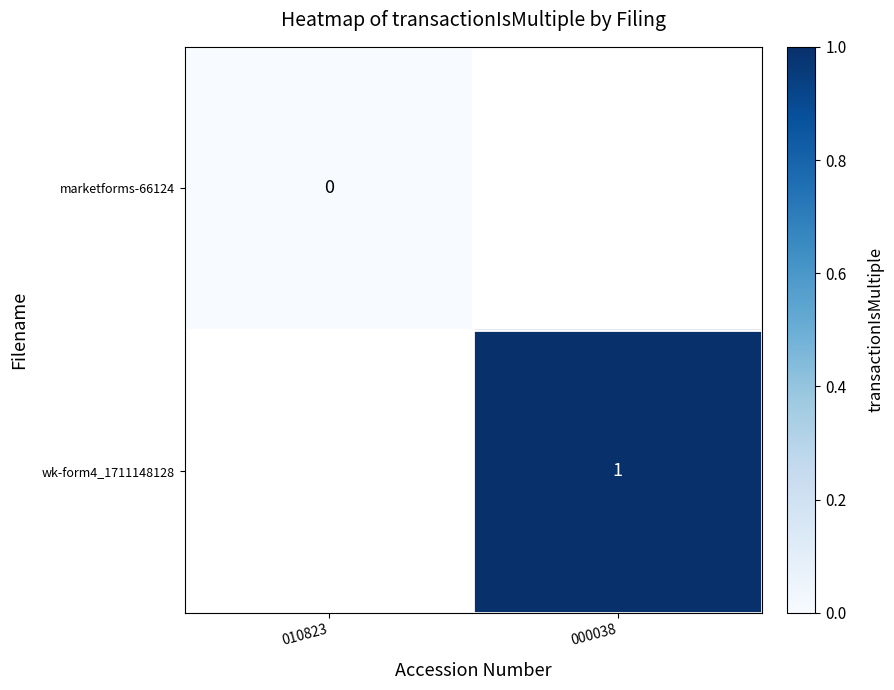

The wk-form4_1711148128 series shows 2 at 000038. True or false?

False